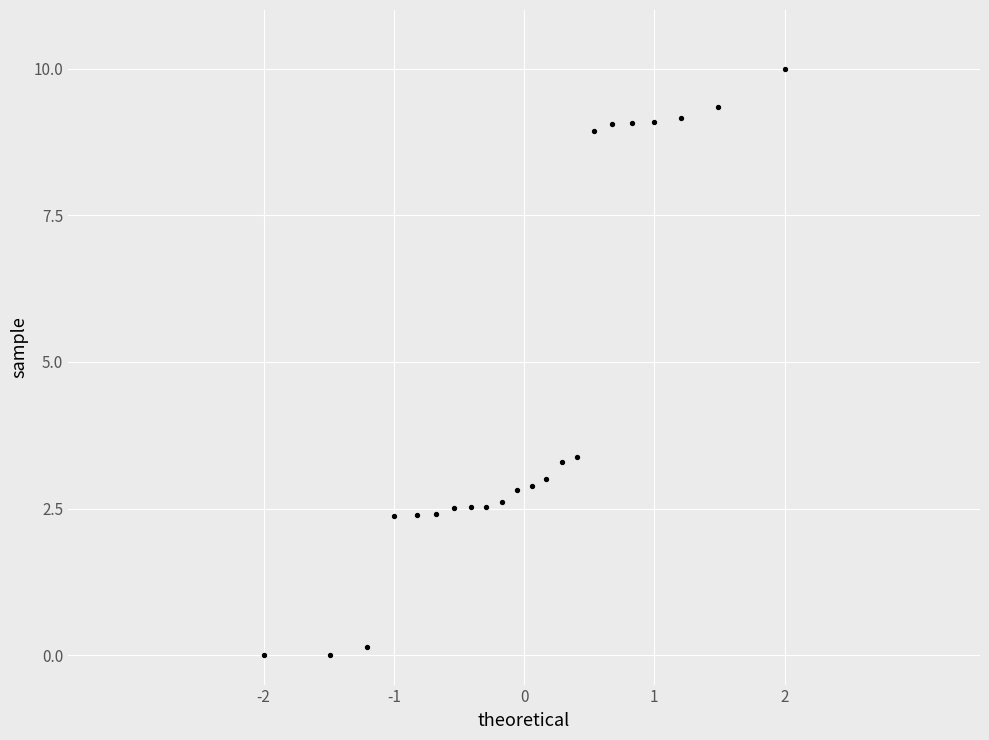

What is the range of X values (max minus min)?

4.0